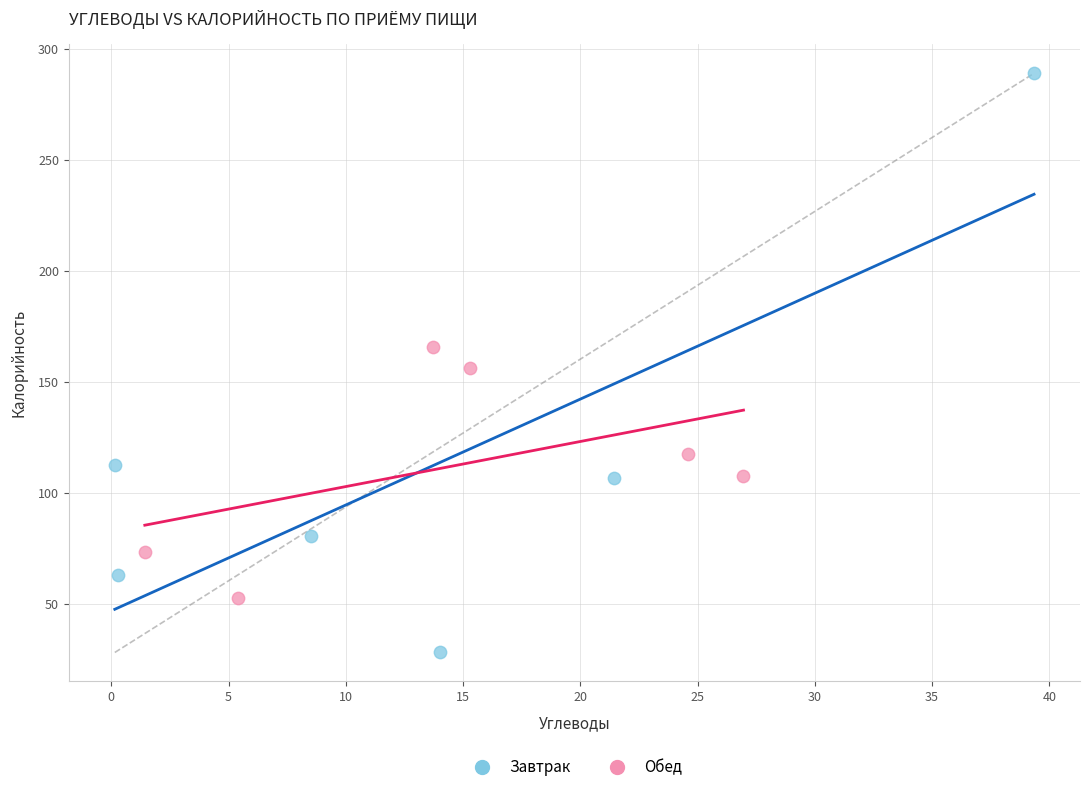

Which series reaches the minimum Y coordinate?

Завтрак